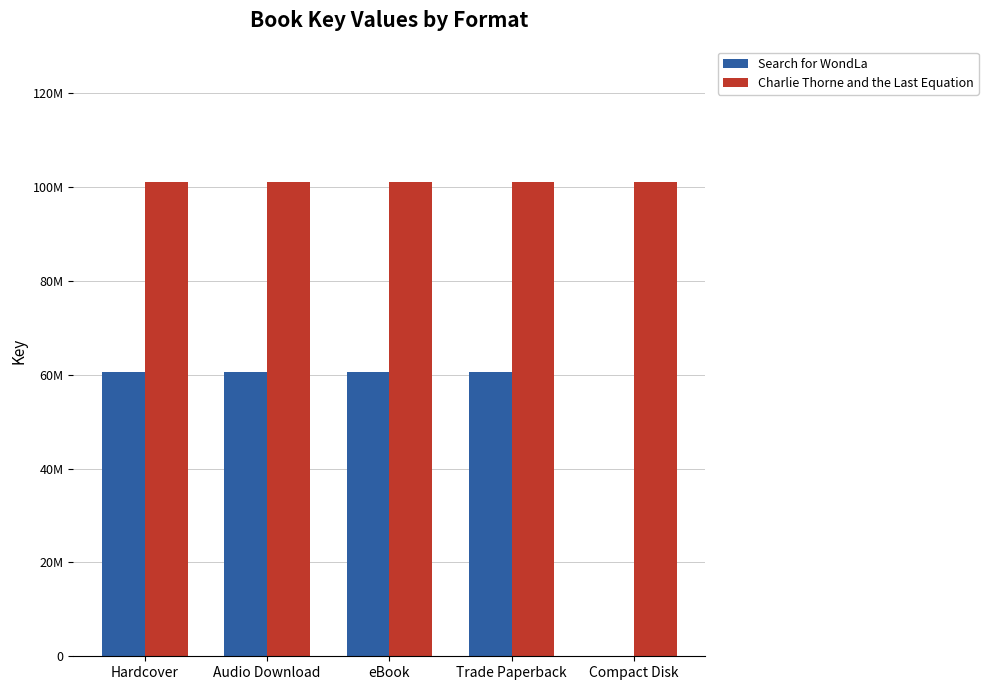

At eBook, list the series in order from smallest to largest.

Search for WondLa, Charlie Thorne and the Last Equation